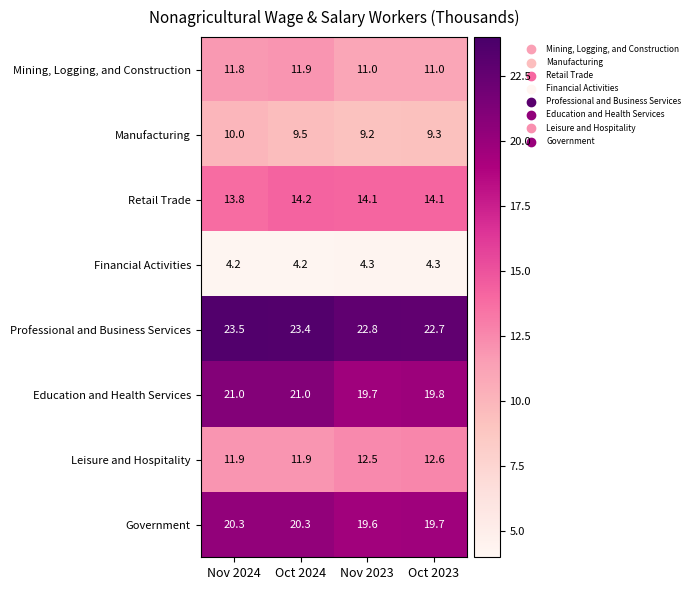

How many categories are shown in the chart?

4